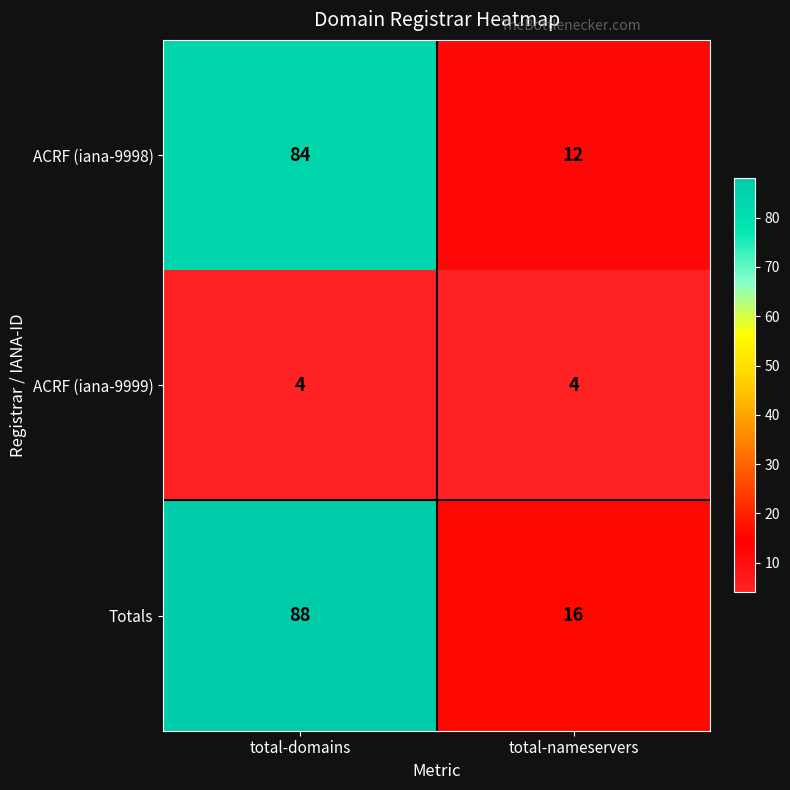

The Totals series shows 21 at total-domains. True or false?

False